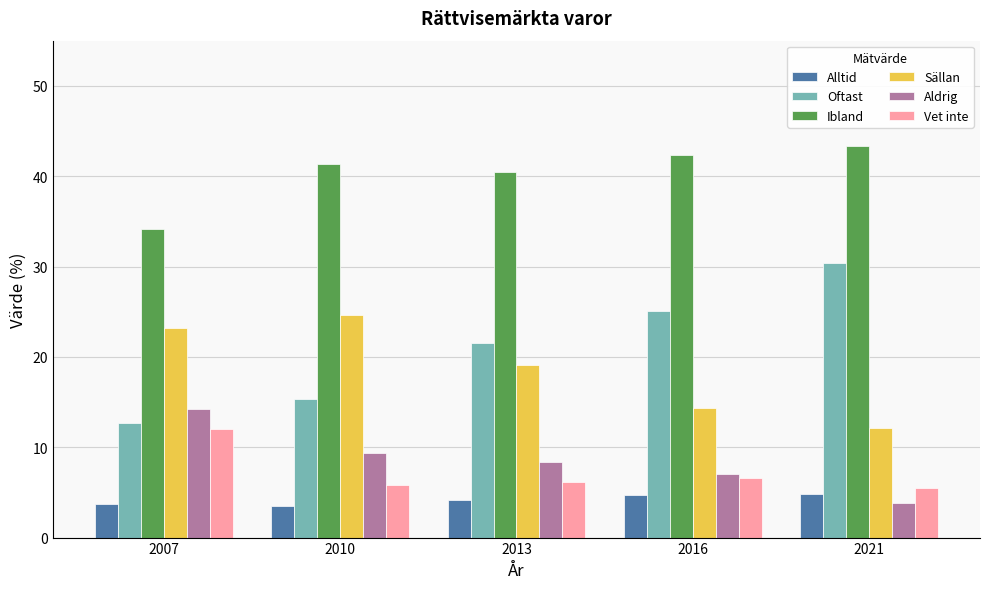

The value of Aldrig at 2016 is 3.7. True or false?

False